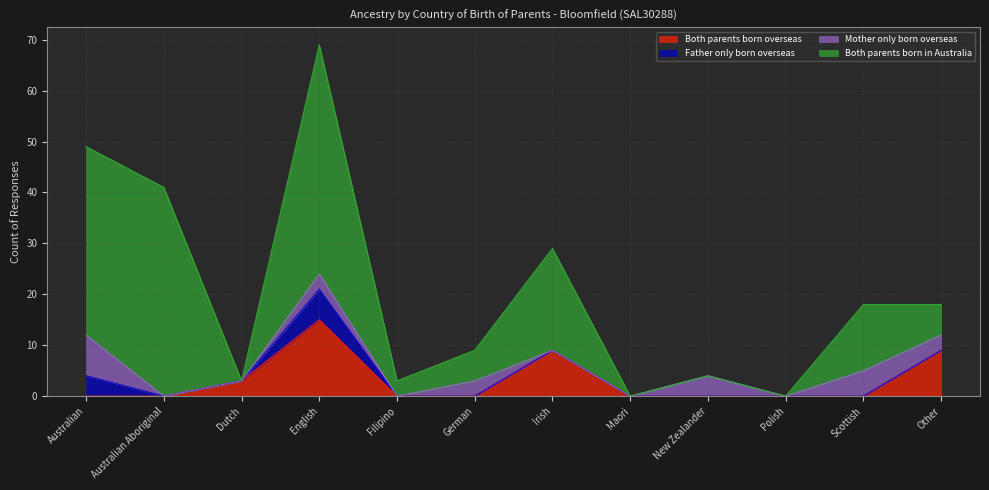

Does the chart have visible grid lines?

Yes